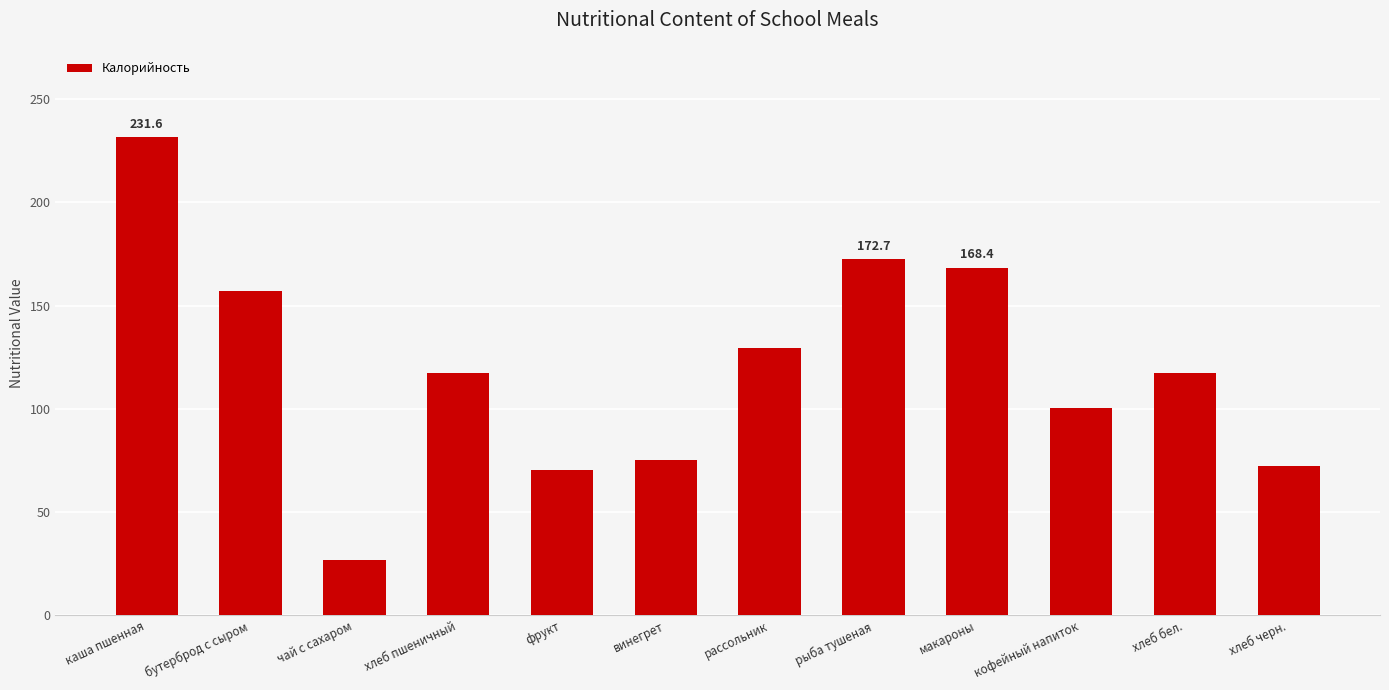

How many data points are less than 117?

5